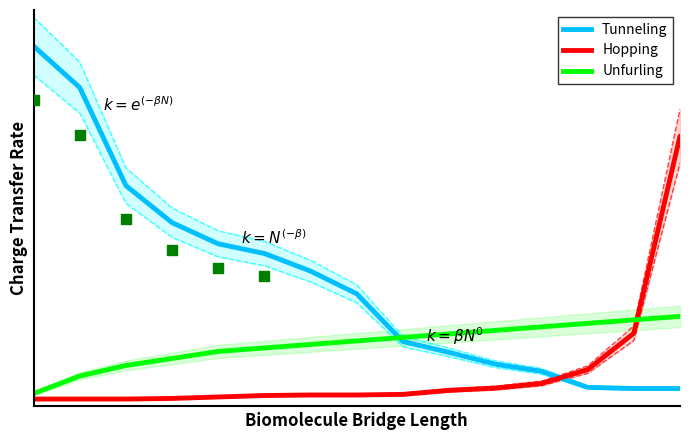

Which series contains the highest Y value?

Tunneling